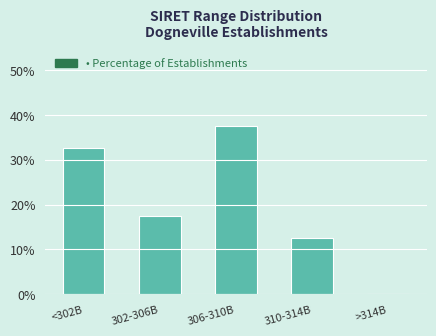

Reading right to left, list all the values displayed in this chart.

>314B=0.0	310-314B=12.5	306-310B=37.5	302-306B=17.5	<302B=32.5